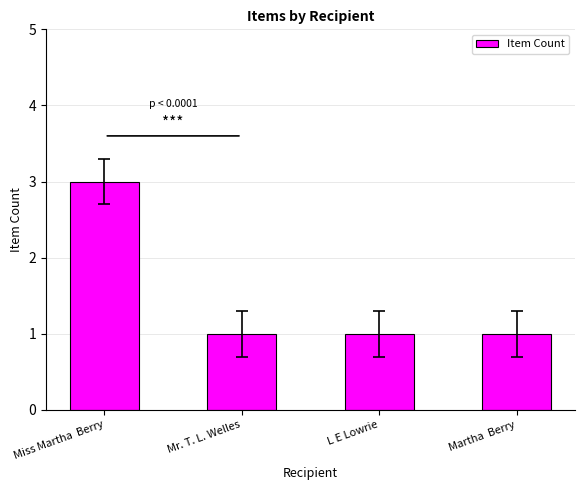

What is the maximum value shown in the chart?

3